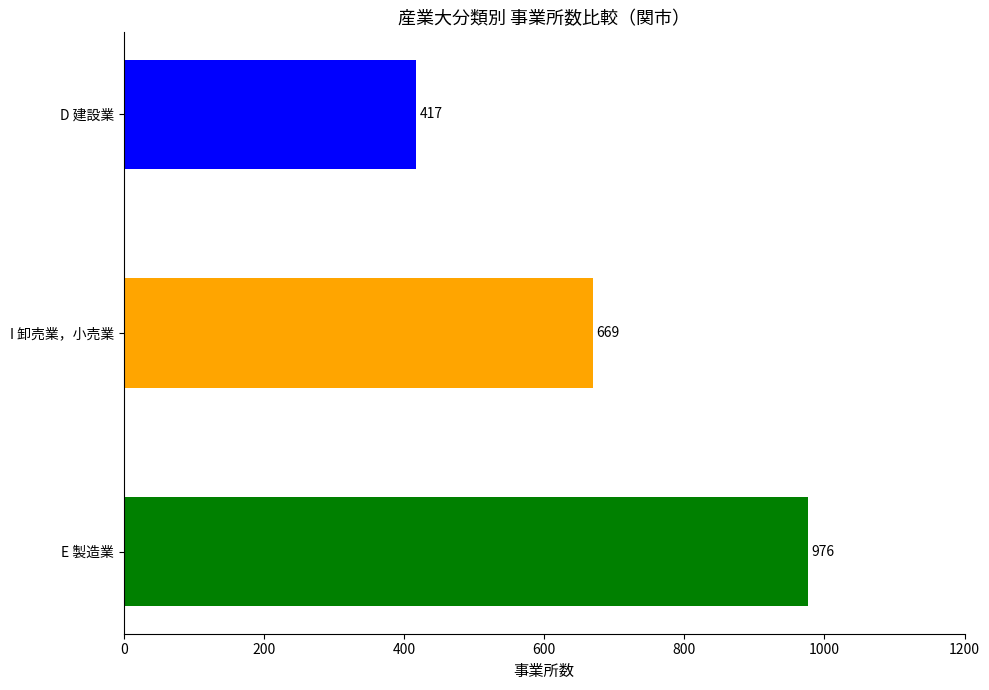

Which category has the lowest value across all series?

D 建設業